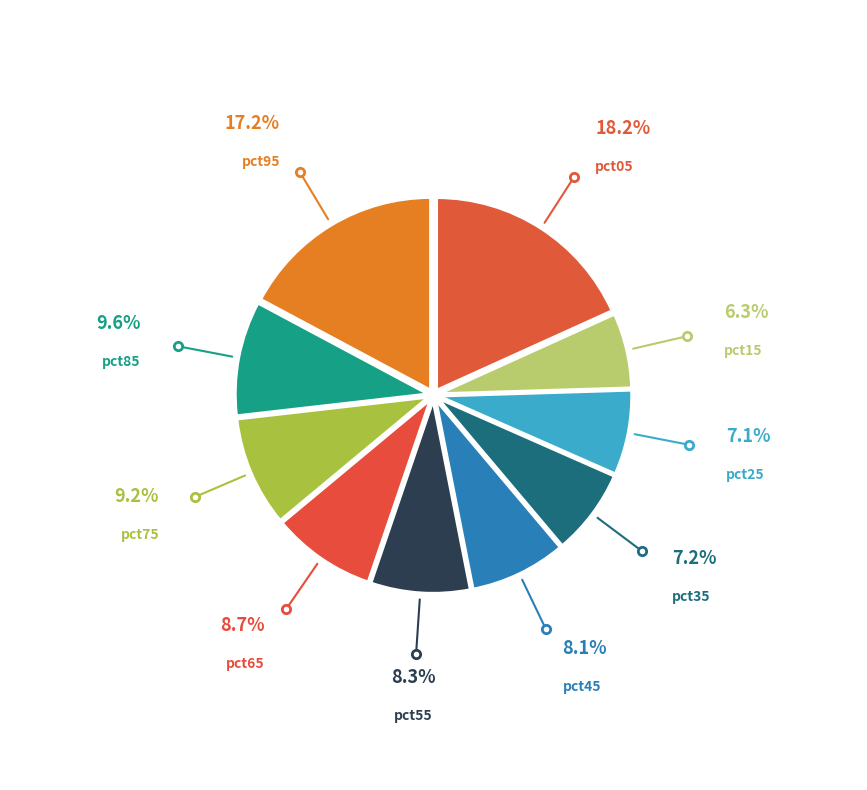

How many segments does this pie chart have?

10